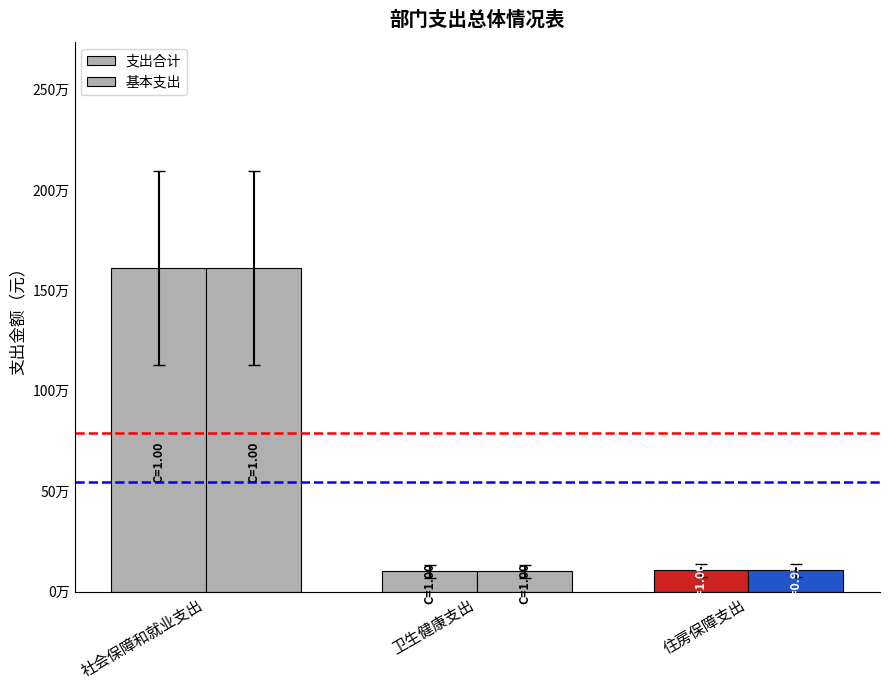

Reading left to right, list all the values displayed in this chart.

支出合计: 社会保障和就业支出=1609871.5	卫生健康支出=101014.1	住房保障支出=107707.0
基本支出: 社会保障和就业支出=1609871.5	卫生健康支出=101014.1	住房保障支出=107707.0